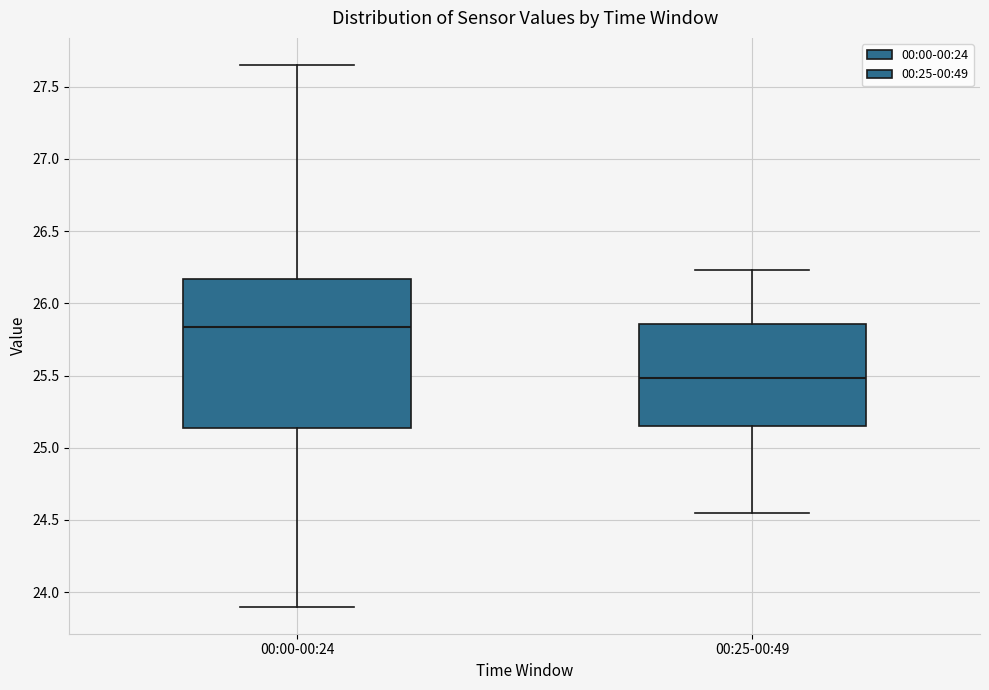

Where is the upper edge of the box for 00:25-00:49 on the y-axis? The values are not printed on the chart, so give them approximately, as read against the axis.

25.85